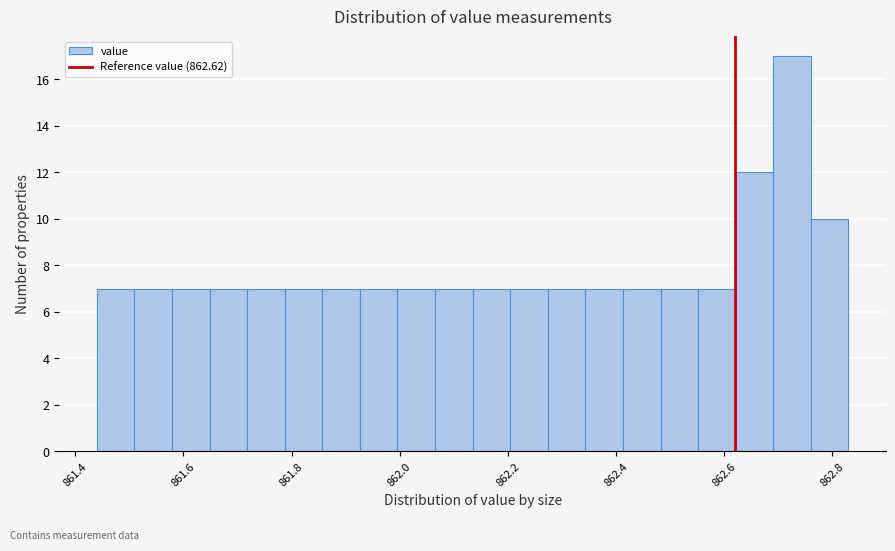

Read against the x-axis, roughly where is the centre of the tallest bar?

862.72